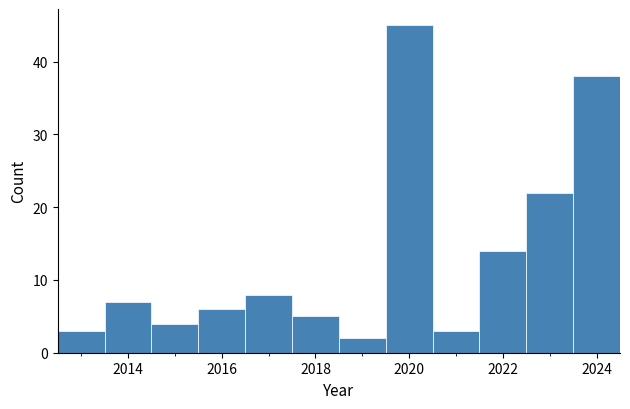

Which range on the x-axis has the tallest bar?

2019.5 to 2020.5